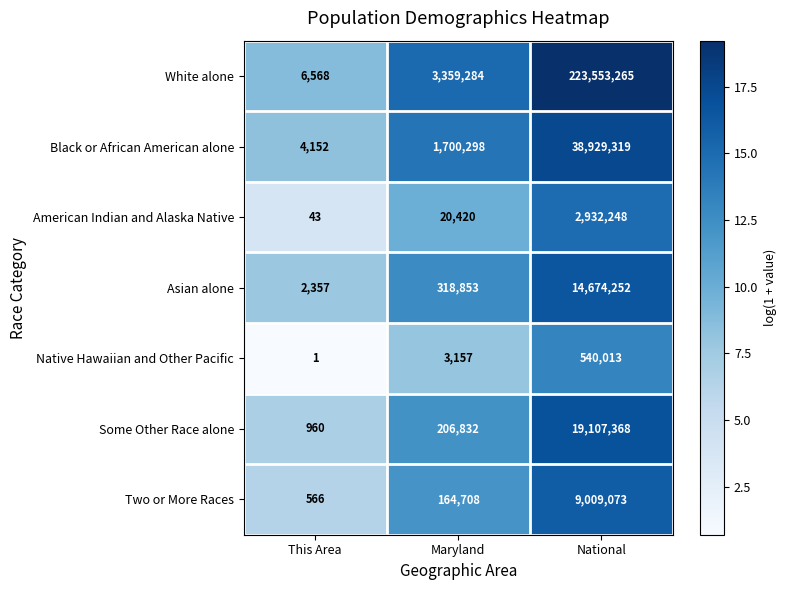

Rank the series at National from highest to lowest value.

White alone, Black or African American alone, Some Other Race alone, Asian alone, Two or More Races, American Indian and Alaska Native, Native Hawaiian and Other Pacific